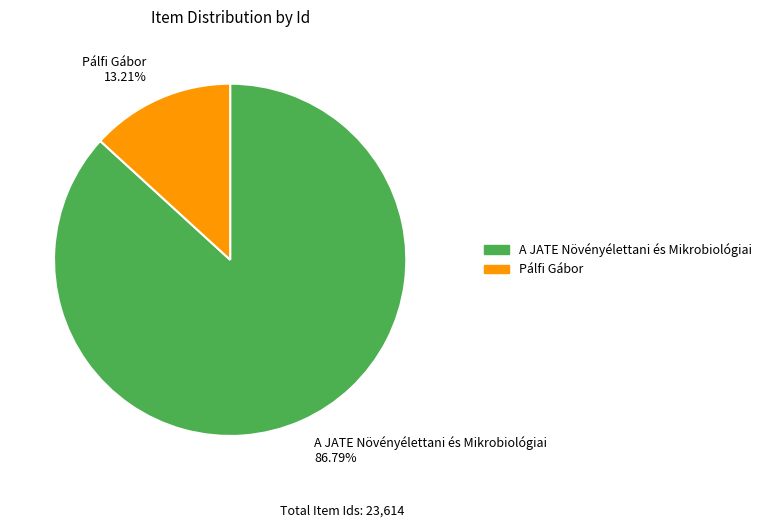

Count the number of slices in the pie.

2